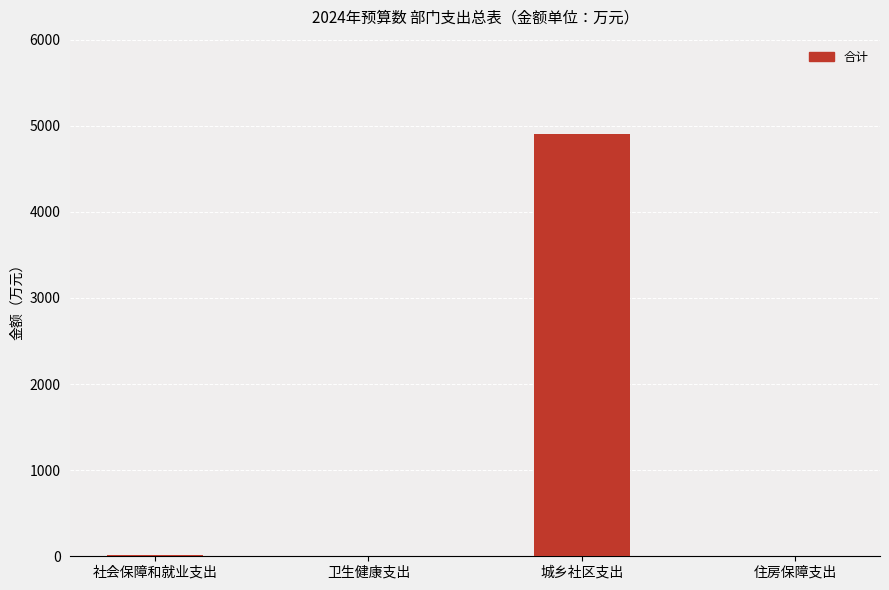

Are the bars grouped side by side (vs. stacked)?

No